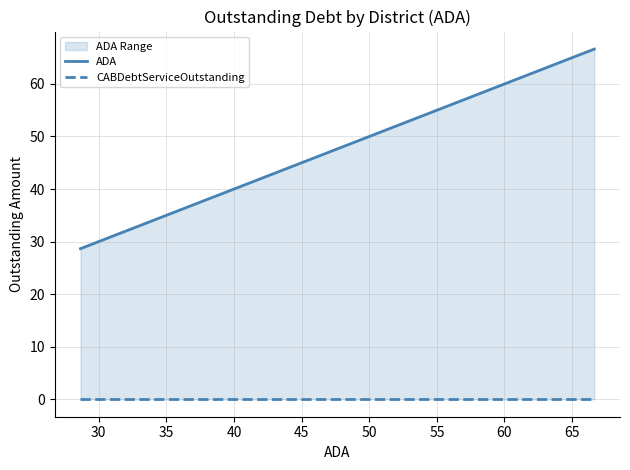

True or false: CABDebtServiceOutstanding and ADA intersect in this chart.

False